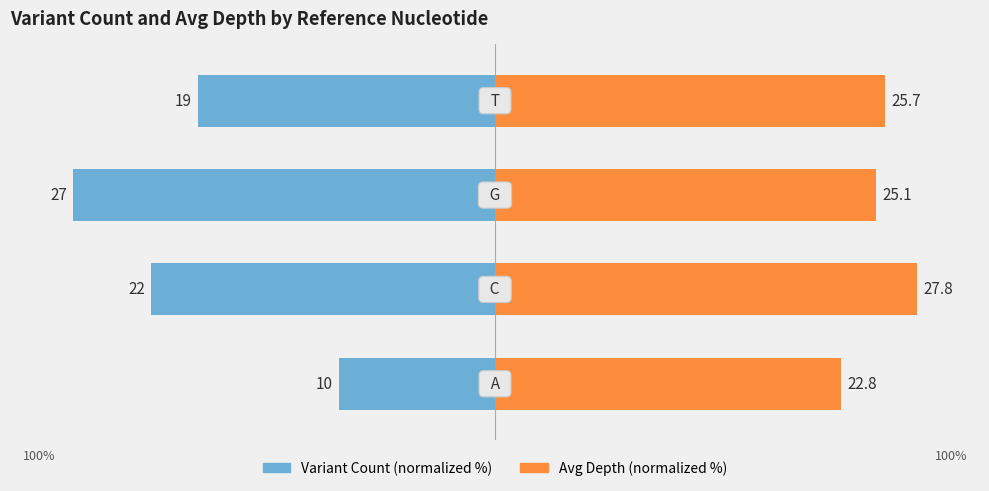

At 3, list the series in order from largest to smallest.

Avg Depth (normalized %), Variant Count (normalized %)